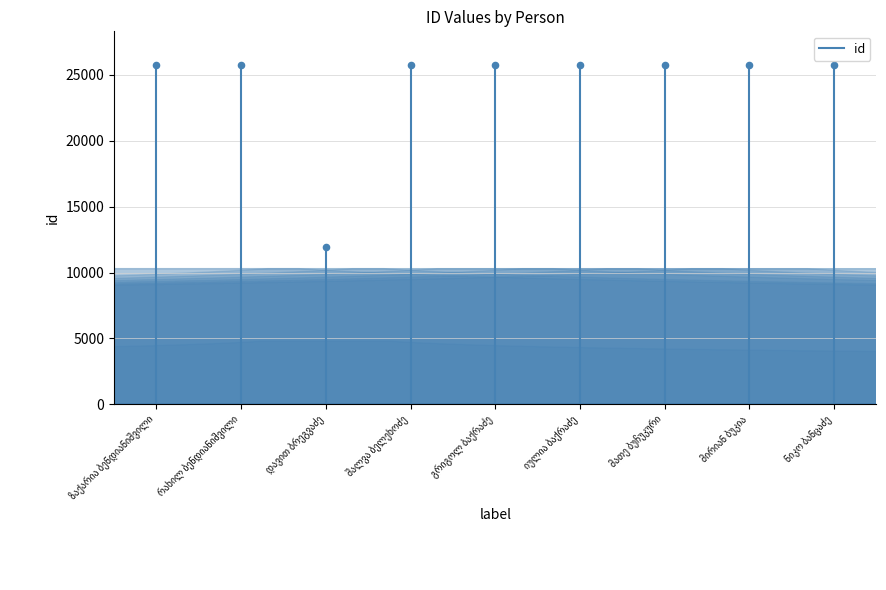

Between რახილ ბენდიანიშვილი and ნიკო ბანცაძე, which is larger?

რახილ ბენდიანიშვილი